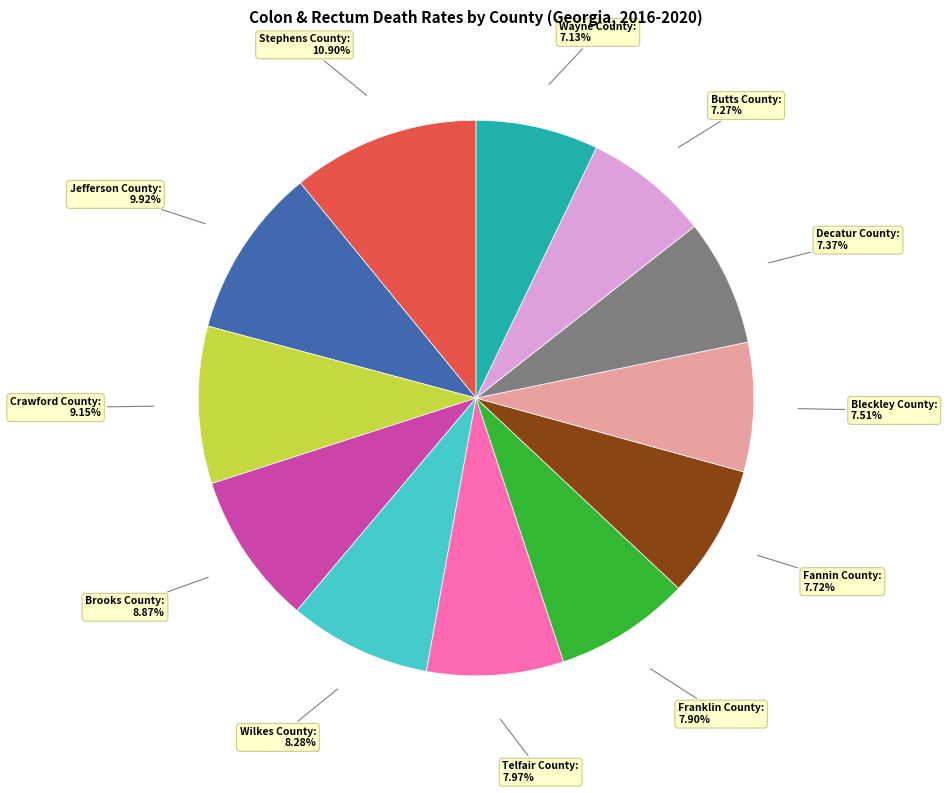

Is there any slice that represents more than half of the pie?

No